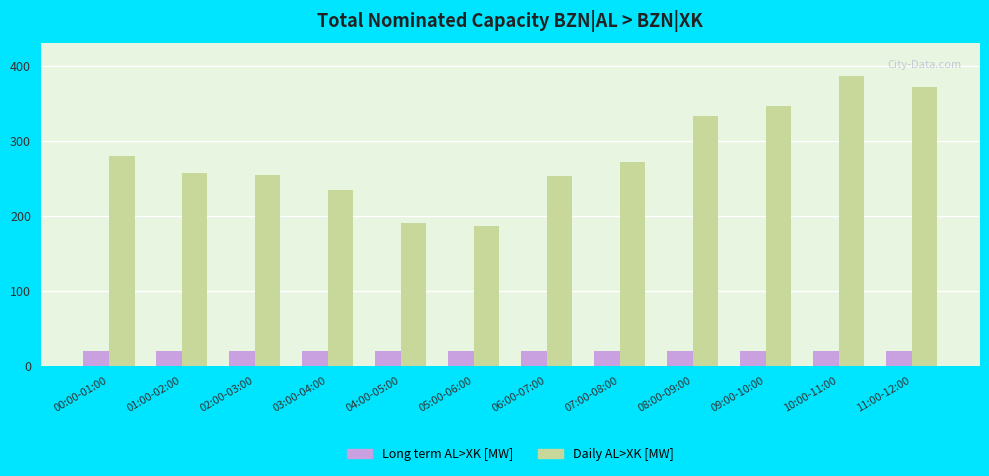

What is the smallest value displayed?

20